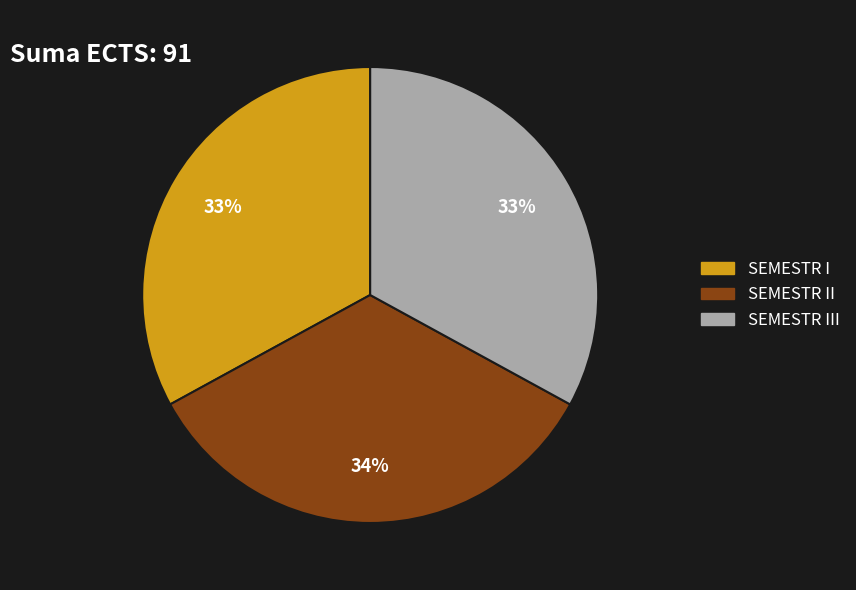

Is there a majority slice in this chart?

No